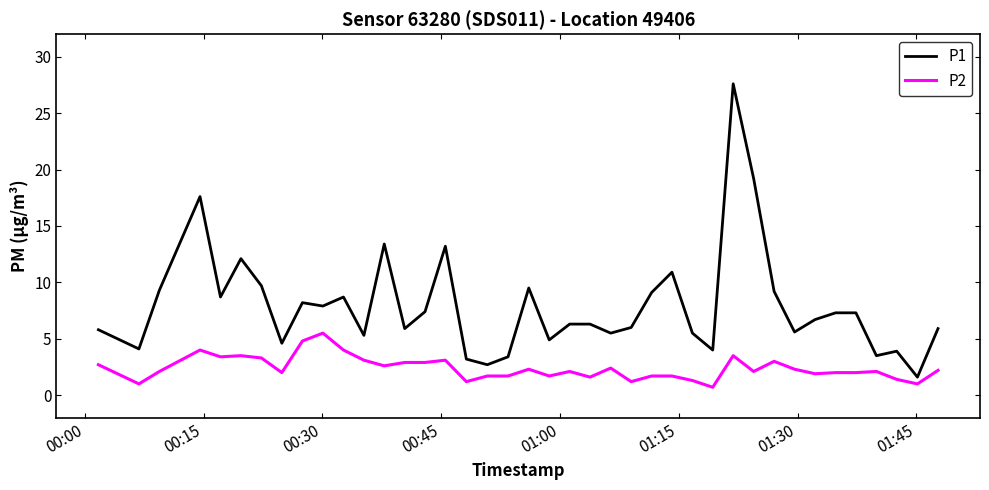

Which series has the widest spread of values?

P1